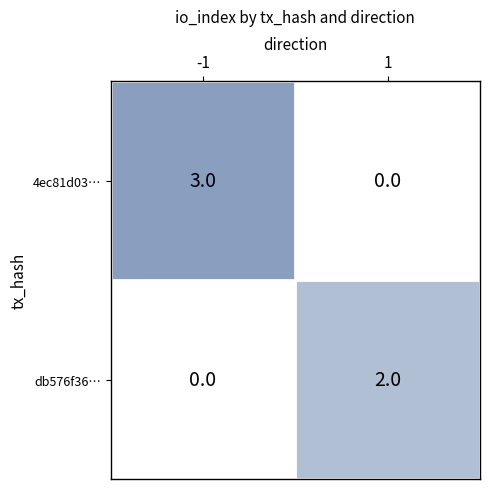

Reading left to right, list all the values displayed in this chart.

4ec81d03…: -1=3	1=0
db576f36…: -1=0	1=2